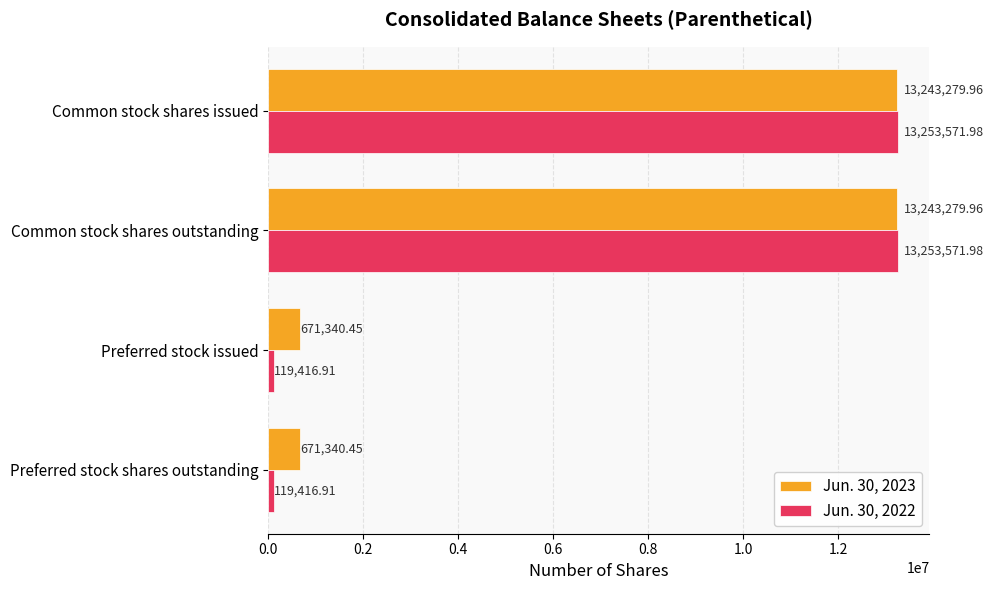

List the series in order of their peak value, highest first.

Jun. 30, 2022, Jun. 30, 2023